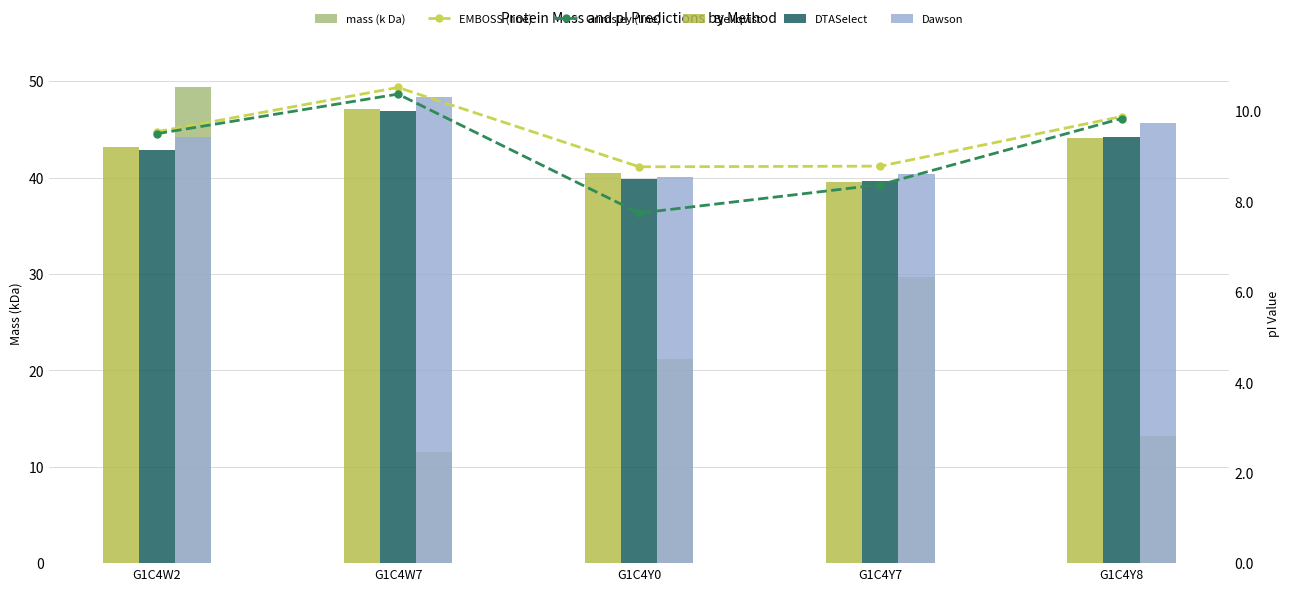

What is the approximate value of Grimsley (line) at G1C4Y8?

9.8